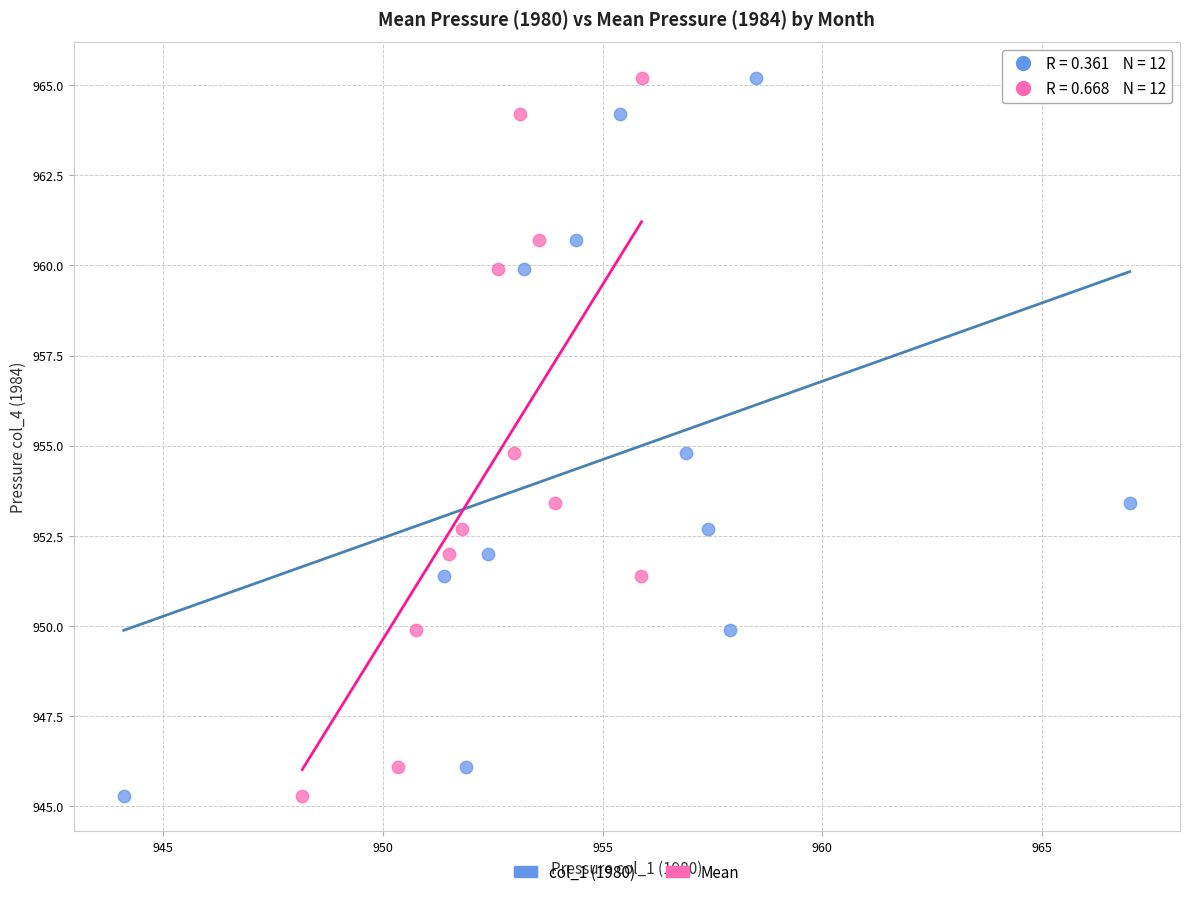

What are all the series names shown in the legend?

col_1 (1980), Mean